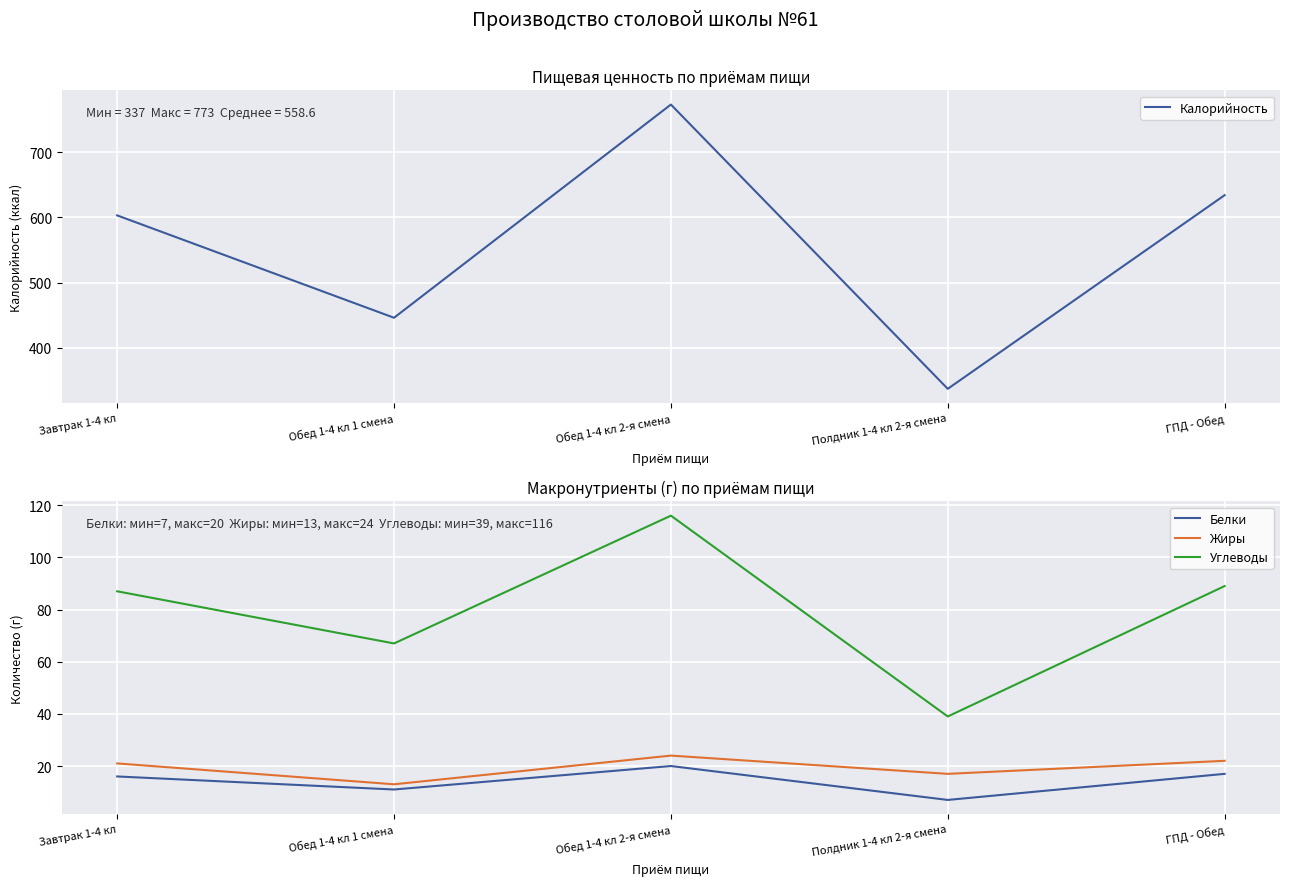

What is the difference between the Углеводы values at Полдник 1-4 кл 2-я смена and ГПД - Обед?

50